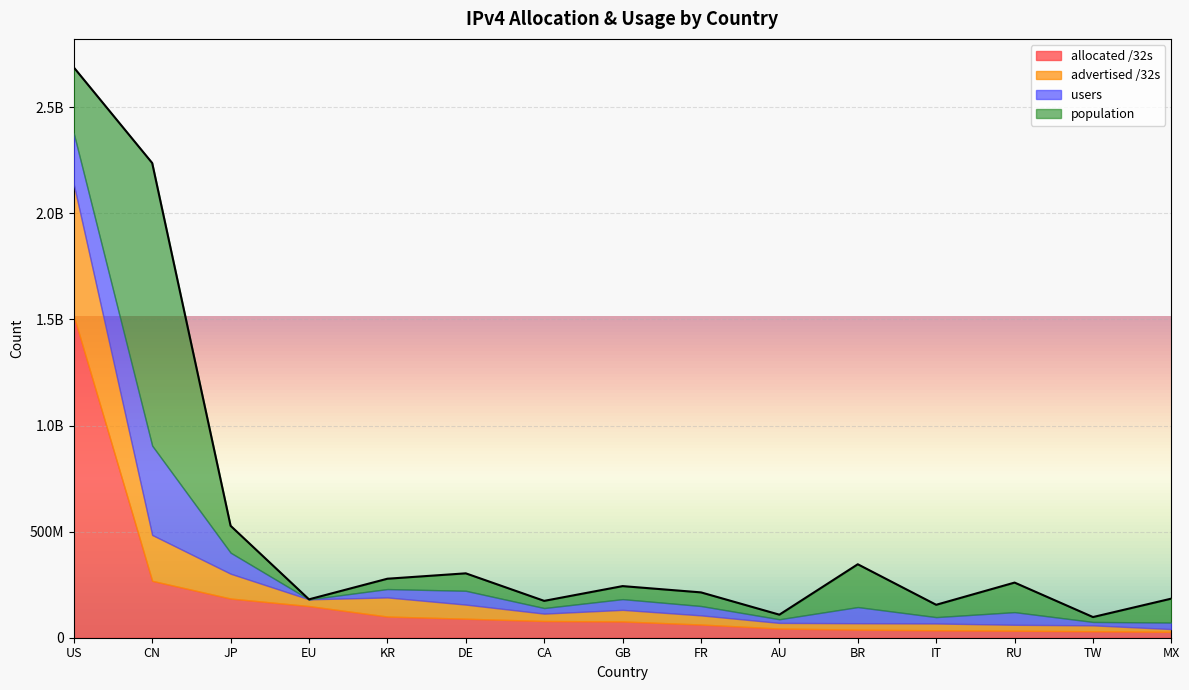

What is the label of the 13th point from the right?

JP